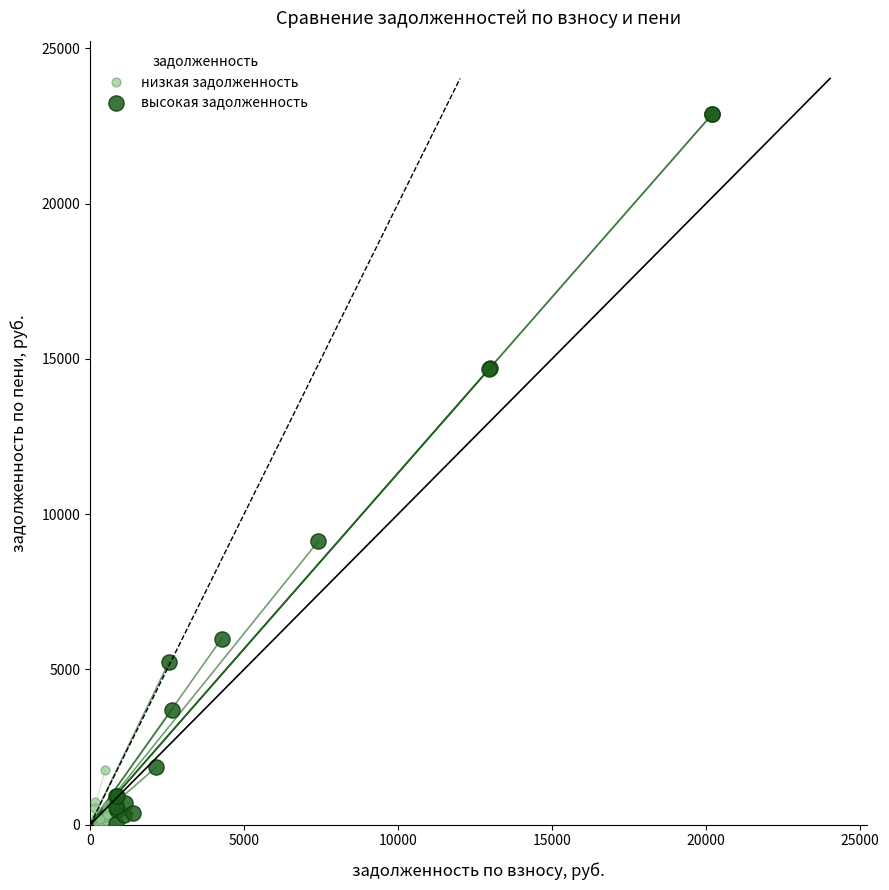

Which series reaches the maximum Y coordinate?

высокая задолженность